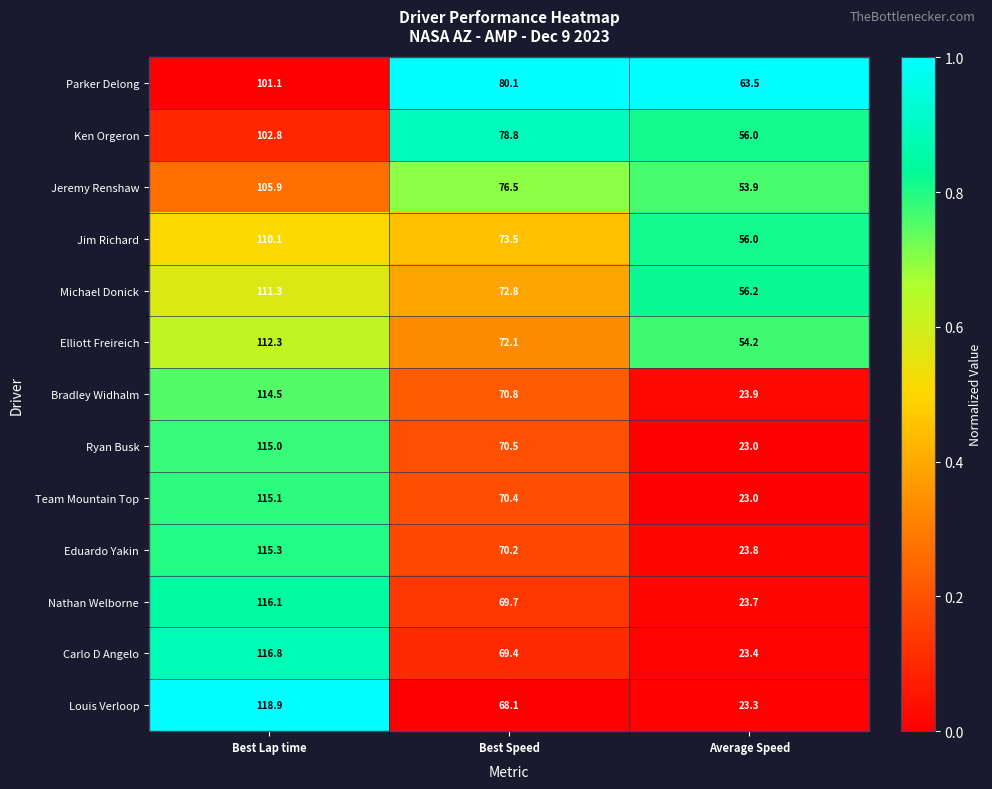

At Best Speed, list the series in order from largest to smallest.

Parker Delong, Ken Orgeron, Jeremy Renshaw, Jim Richard, Michael Donick, Elliott Freireich, Bradley Widhalm, Ryan Busk, Team Mountain Top, Eduardo Yakin, Nathan Welborne, Carlo D Angelo, Louis Verloop